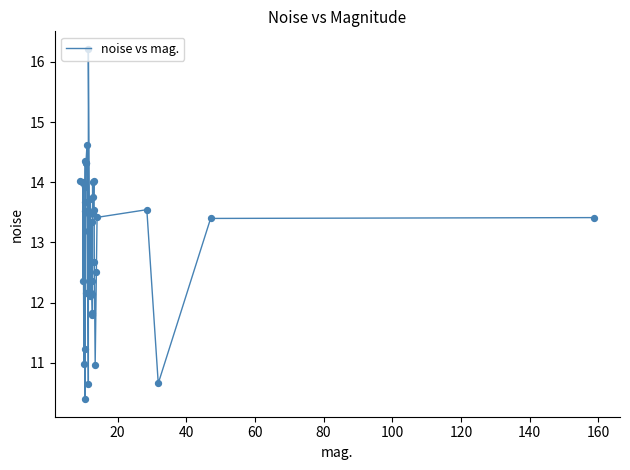

What is the minimum value shown in the chart?

10.4